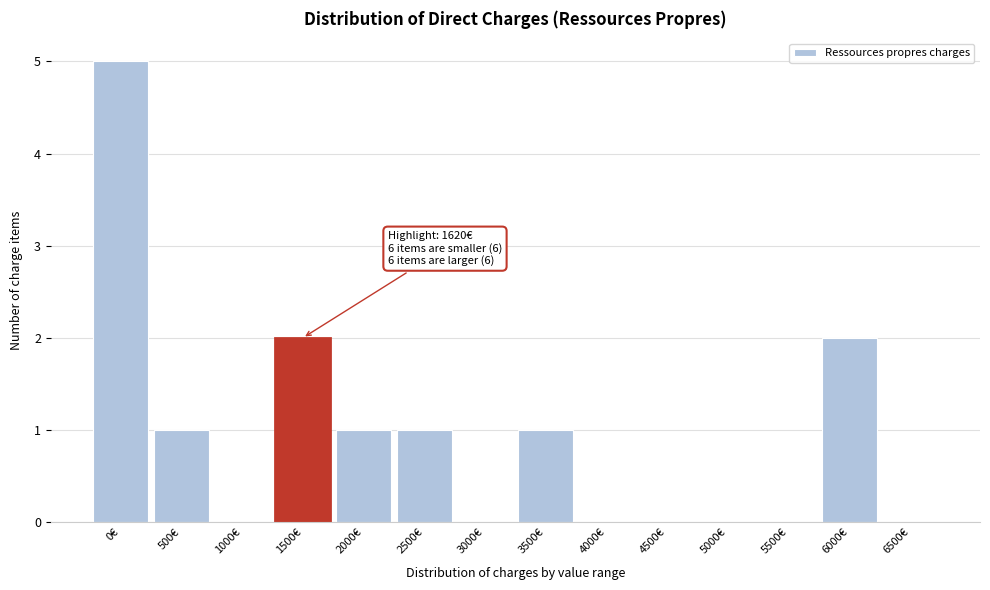

Reading left to right, transcribe all the data shown in this chart.

0€=5	500€=1	1000€=0	1500€=2	2000€=1	2500€=1	3000€=0	3500€=1	4000€=0	4500€=0	5000€=0	5500€=0	6000€=2	6500€=0